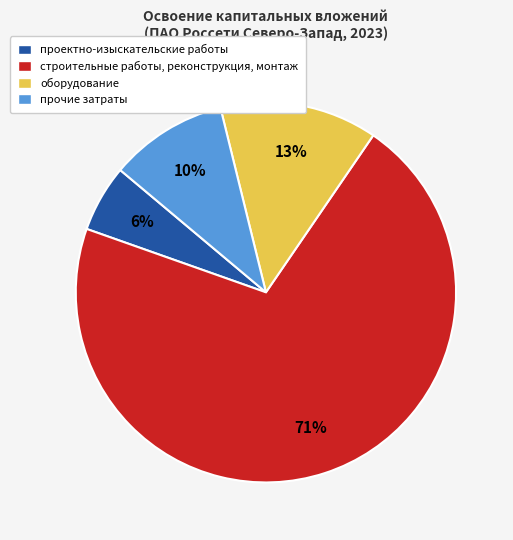

Which category has the smallest portion of the pie?

проектно-изыскательские работы